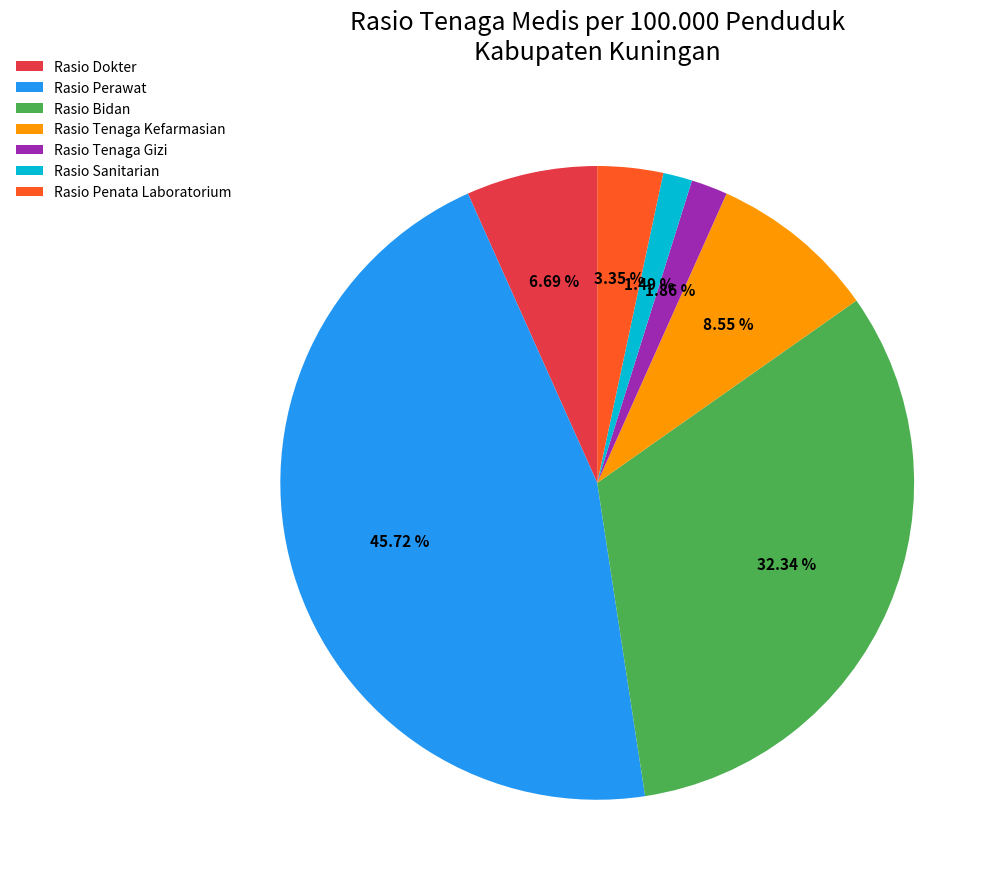

What percentage is the Rasio Dokter slice, to the nearest percent?

7%